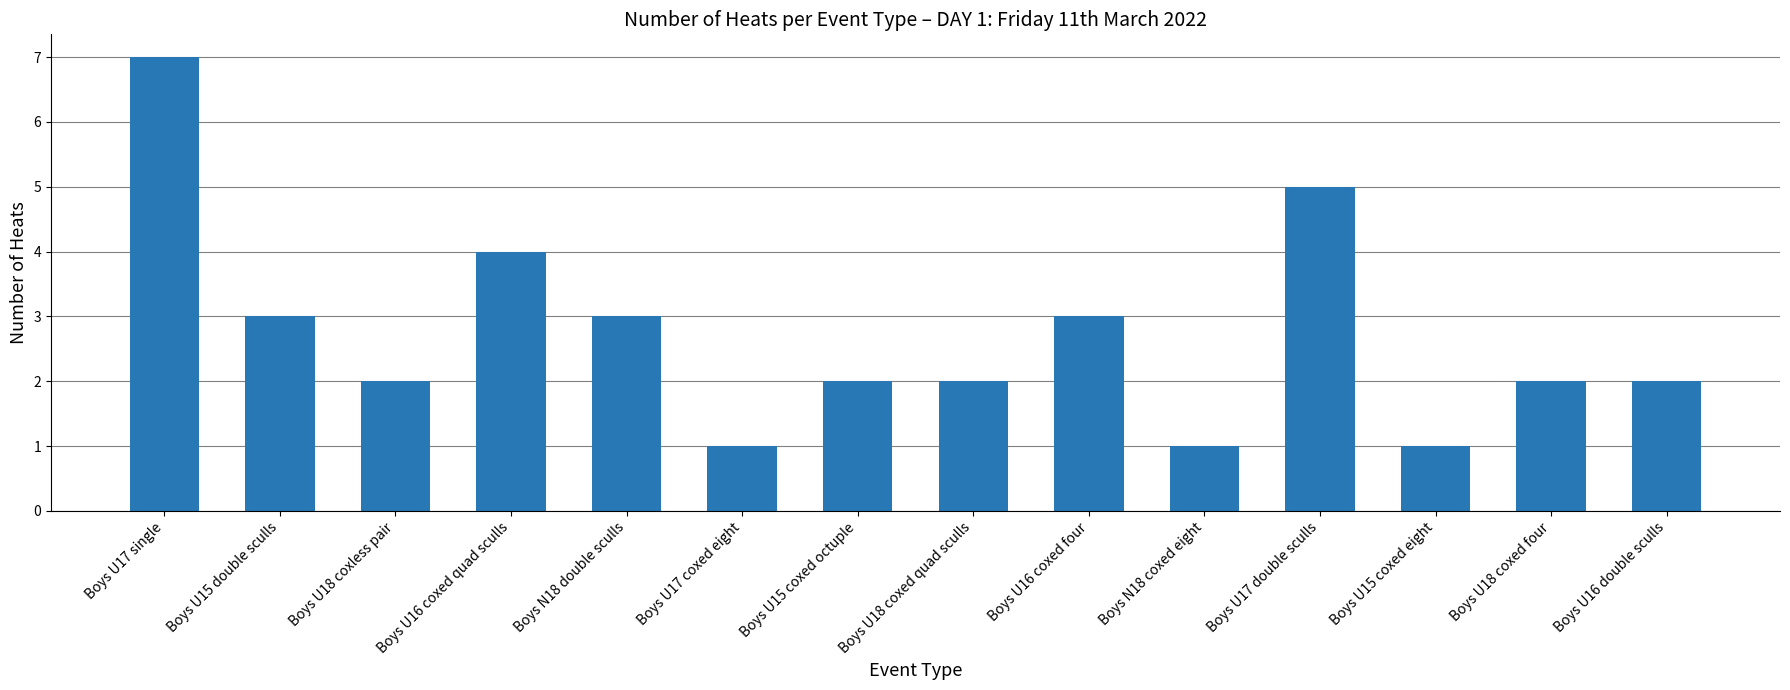

The chart shows a value of 2 at Boys U17 coxed eight. True or false?

False